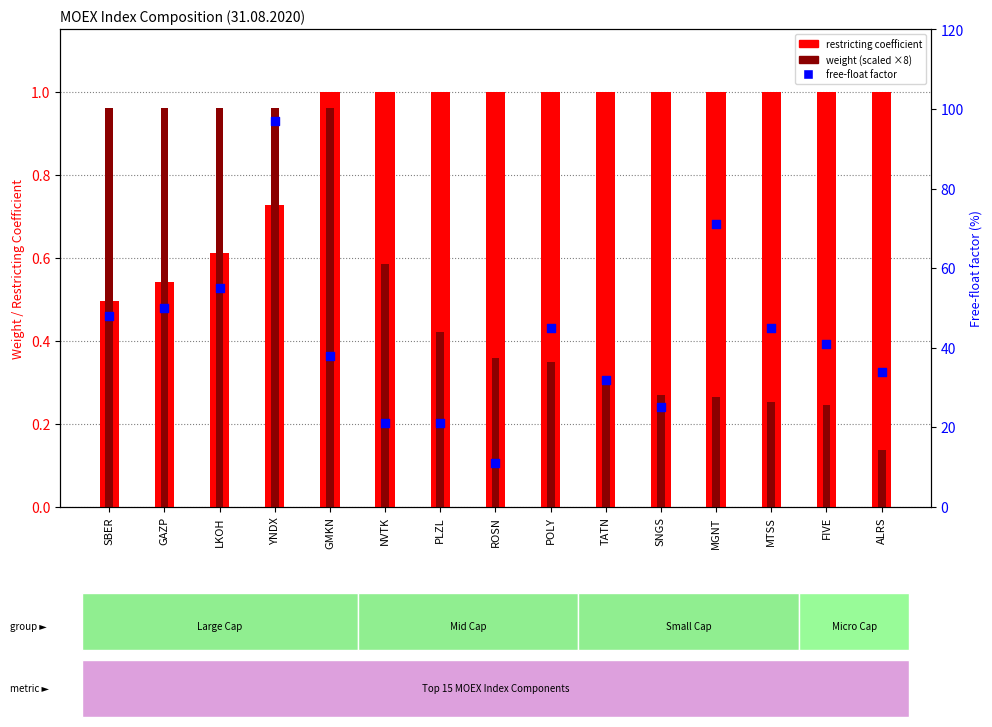

Which series has the largest total across all categories?

free-float factor